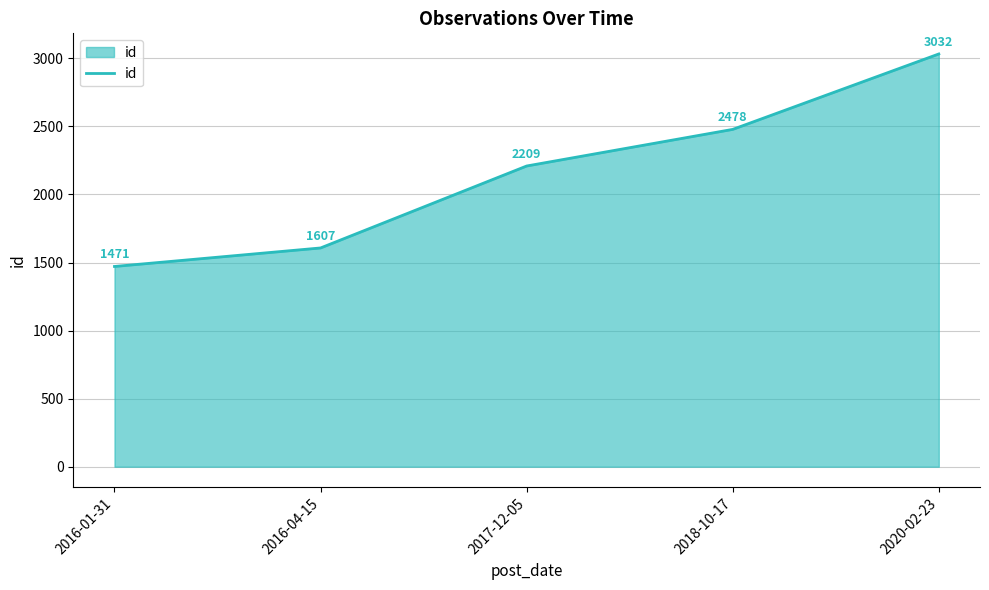

What is the difference between the values at 2016-04-15 and 2016-01-31?

136